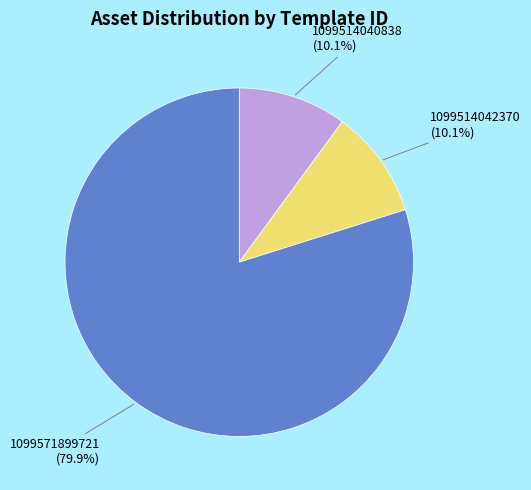

What percentage do 1099571899721 and 1099514042370 together represent?

89.9%